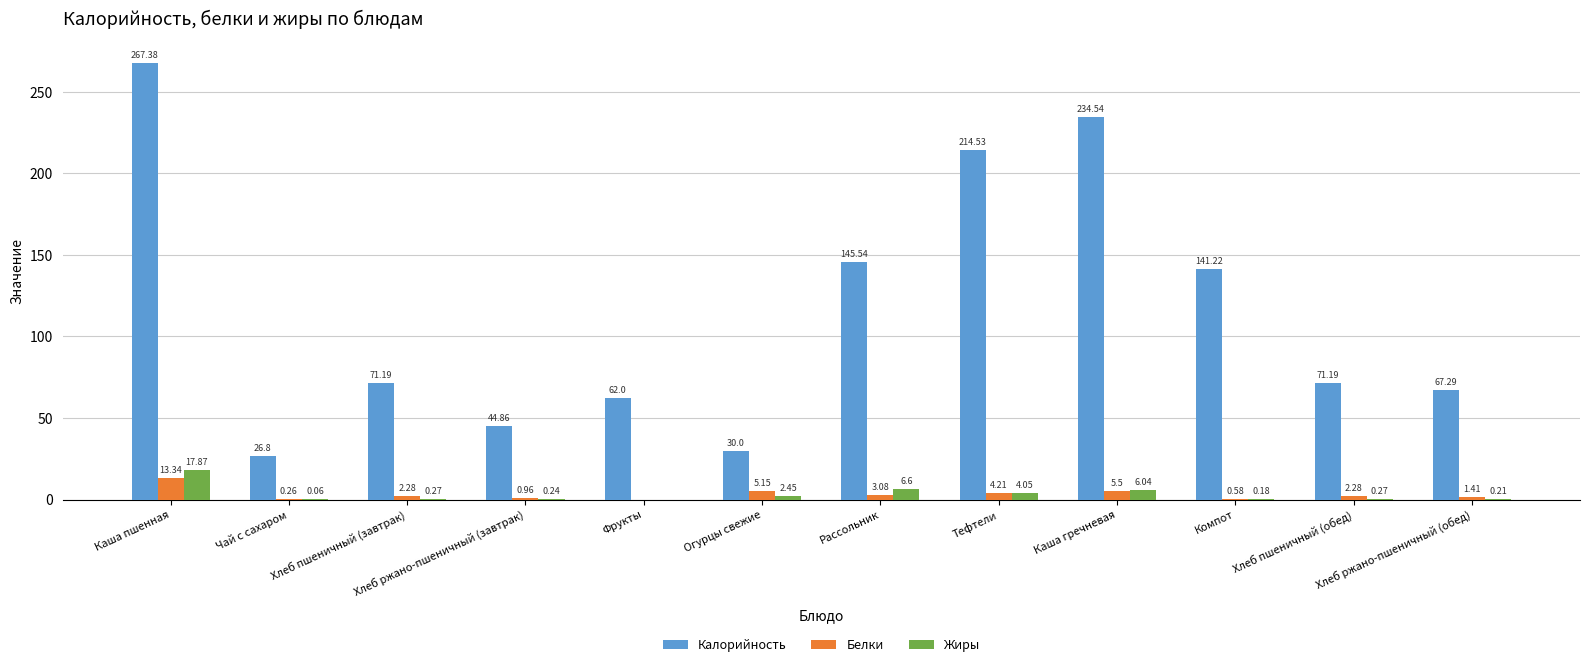

Which series changed the most between Тефтели and Хлеб пшеничный (обед)?

Калорийность